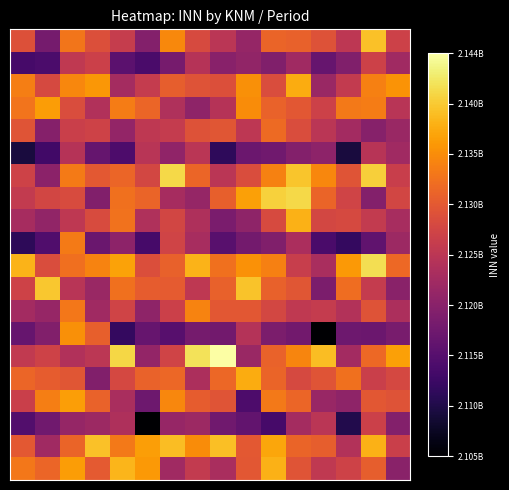

How many series are shown in this chart?

20